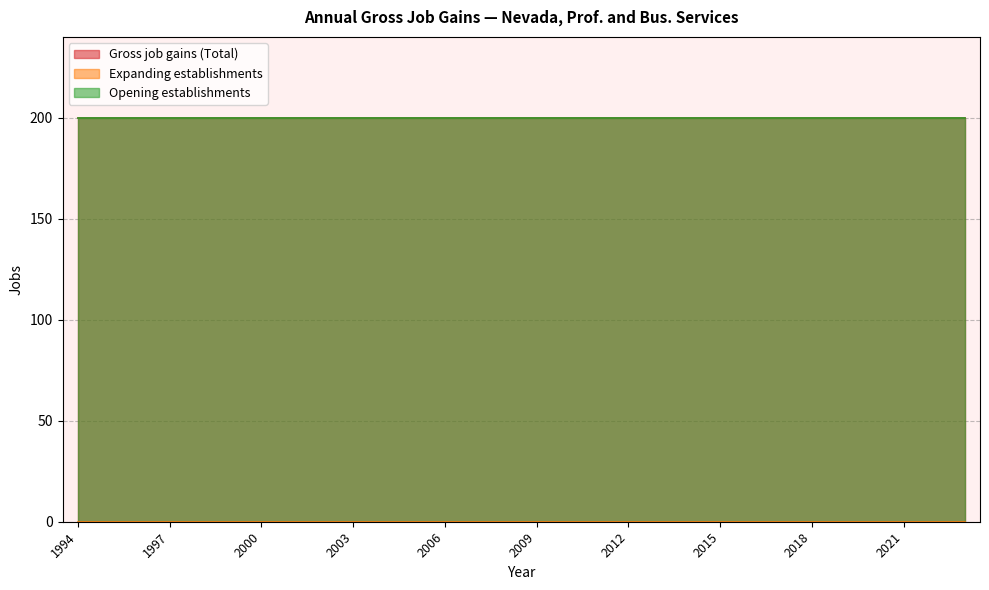

Does the chart display data point markers on the line(s)?

No